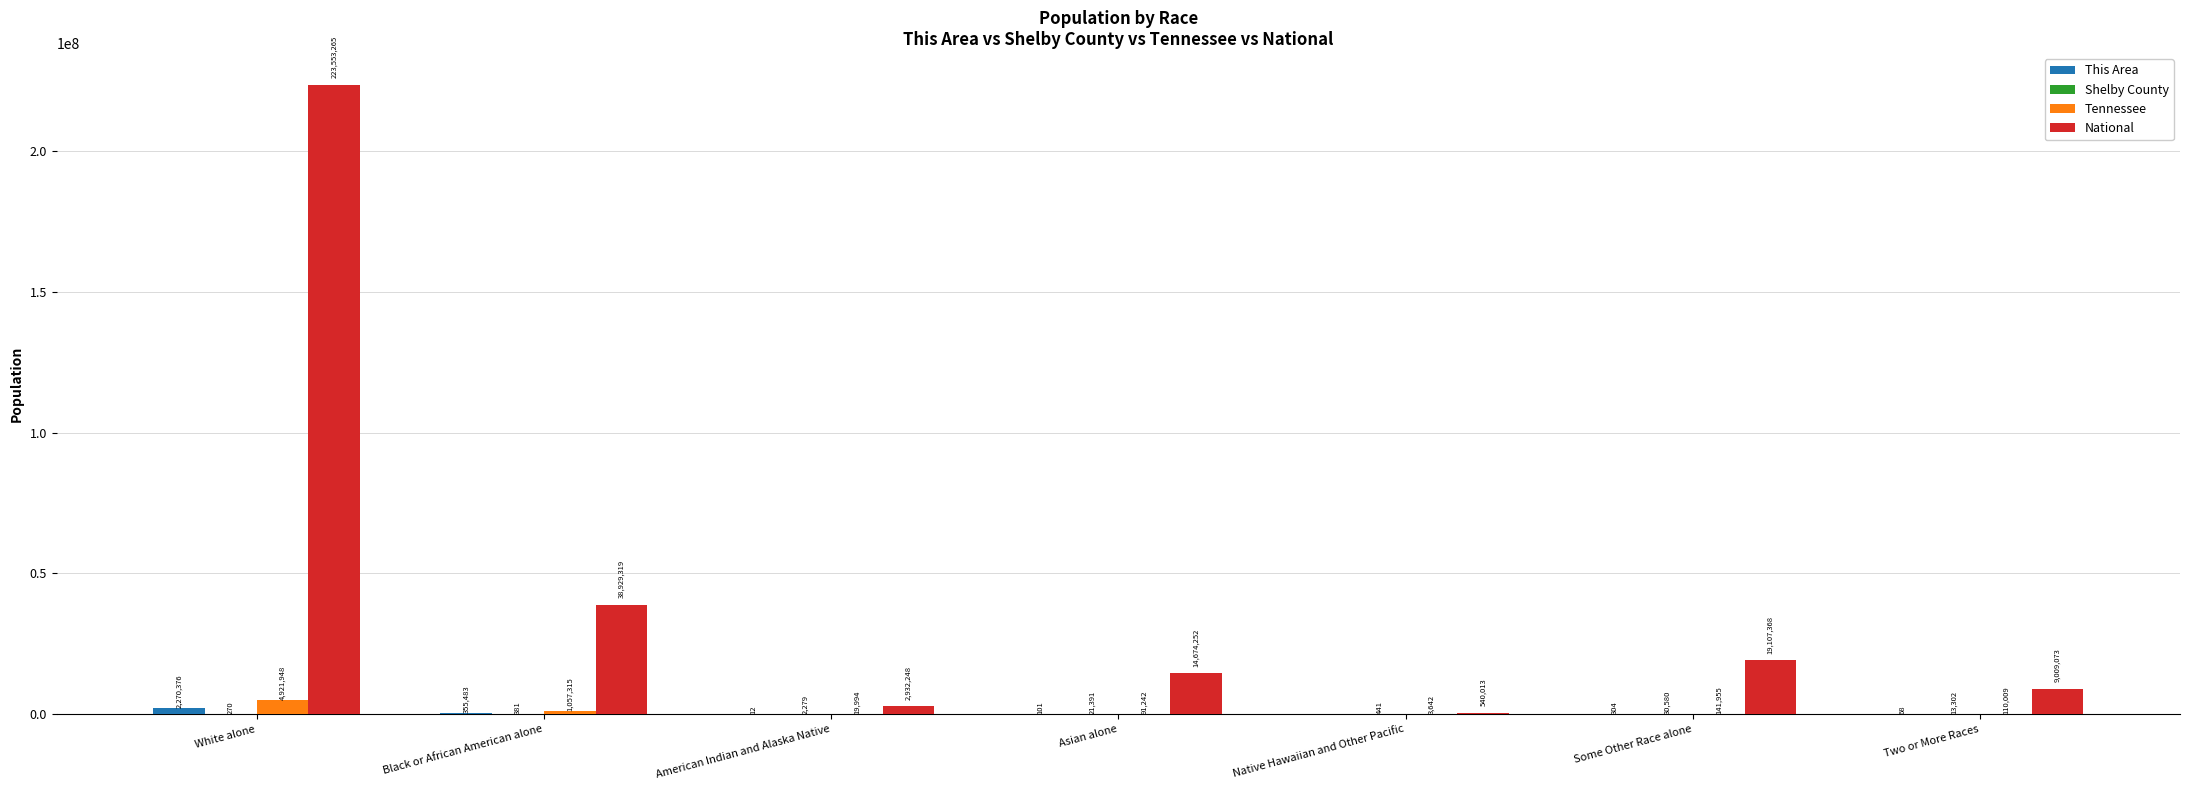

Which series changed the most between Black or African American alone and Asian alone?

National